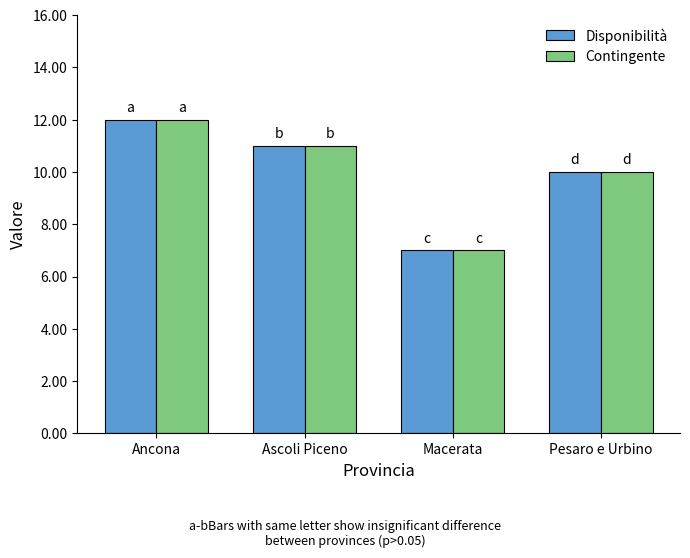

Where does the Contingente series first go above 11?

Ancona